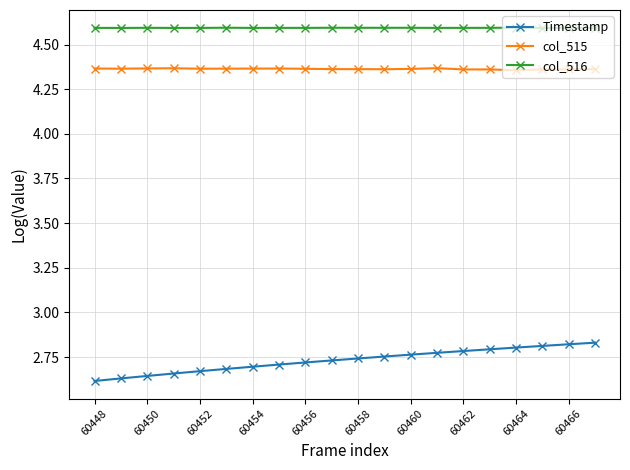

What is the lowest value of the col_516 series?

4.6